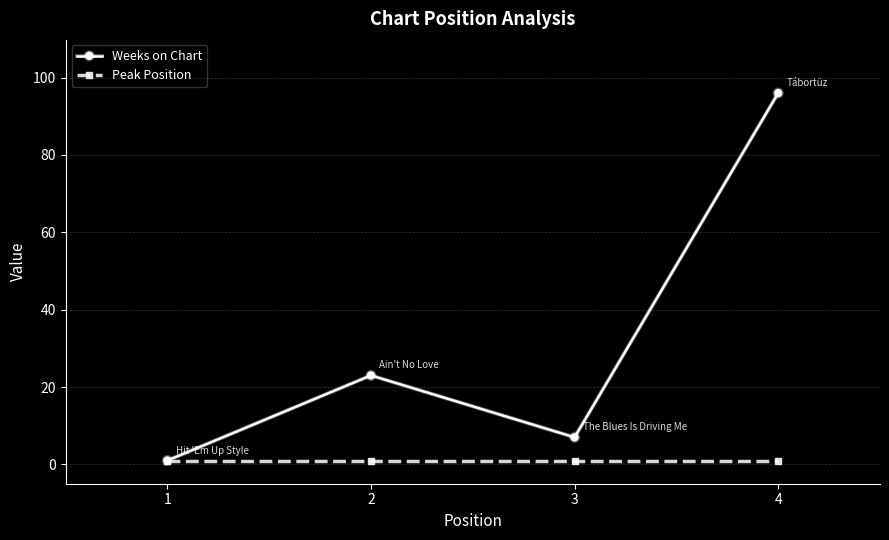

At which category does Weeks on Chart reach its first local peak?

2